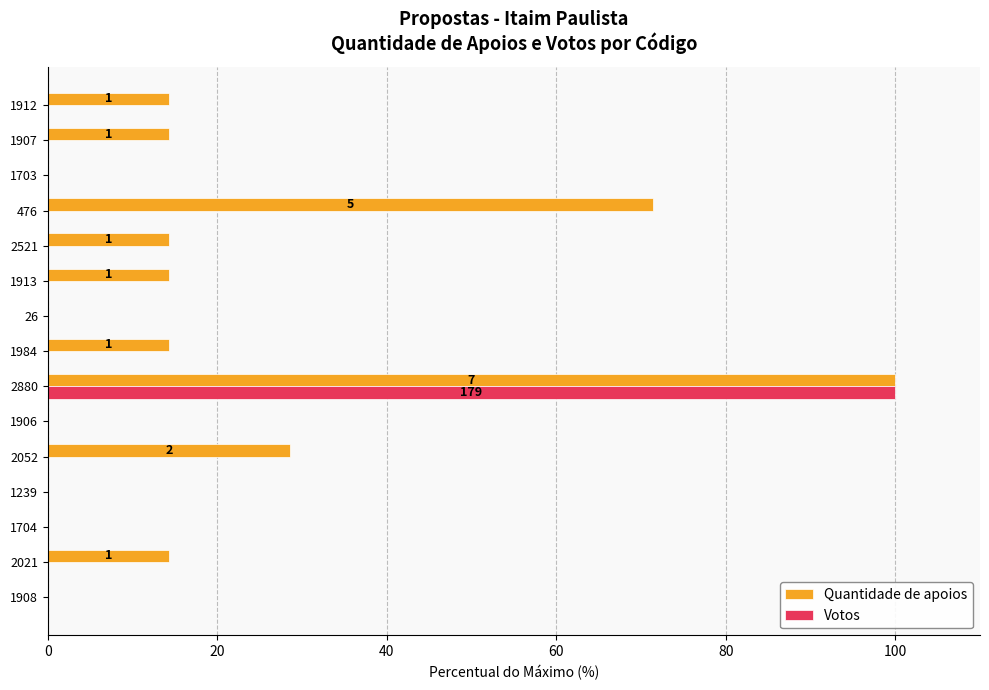

Is it true that Quantidade de apoios equals 8.1 at 2021?

False